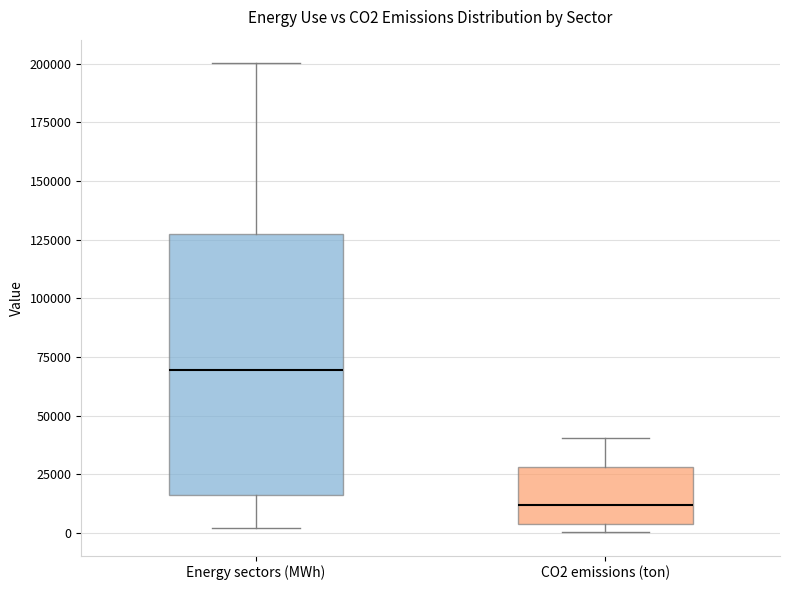

Reading left to right, transcribe this box plot: for each box, give where its median line is, the range the box spans, and where its two whiskers end, as read against the y-axis. The values are not printed on the chart, so give them approximately, as read against the axis.

Energy sectors (MWh): median 70000, box 15000 to 125000, whiskers 0 to 200000
CO2 emissions (ton): median 10000, box 5000 to 30000, whiskers 0 to 40000